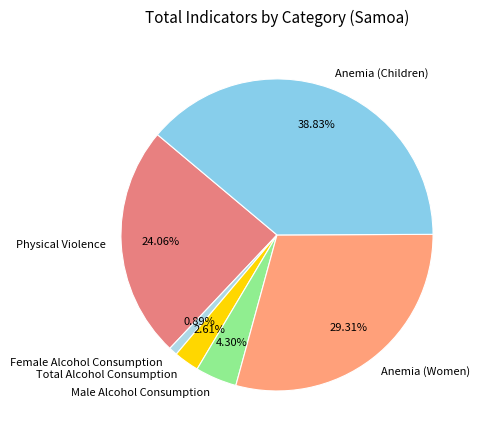

Does Female Alcohol Consumption account for over 50% of the chart?

No